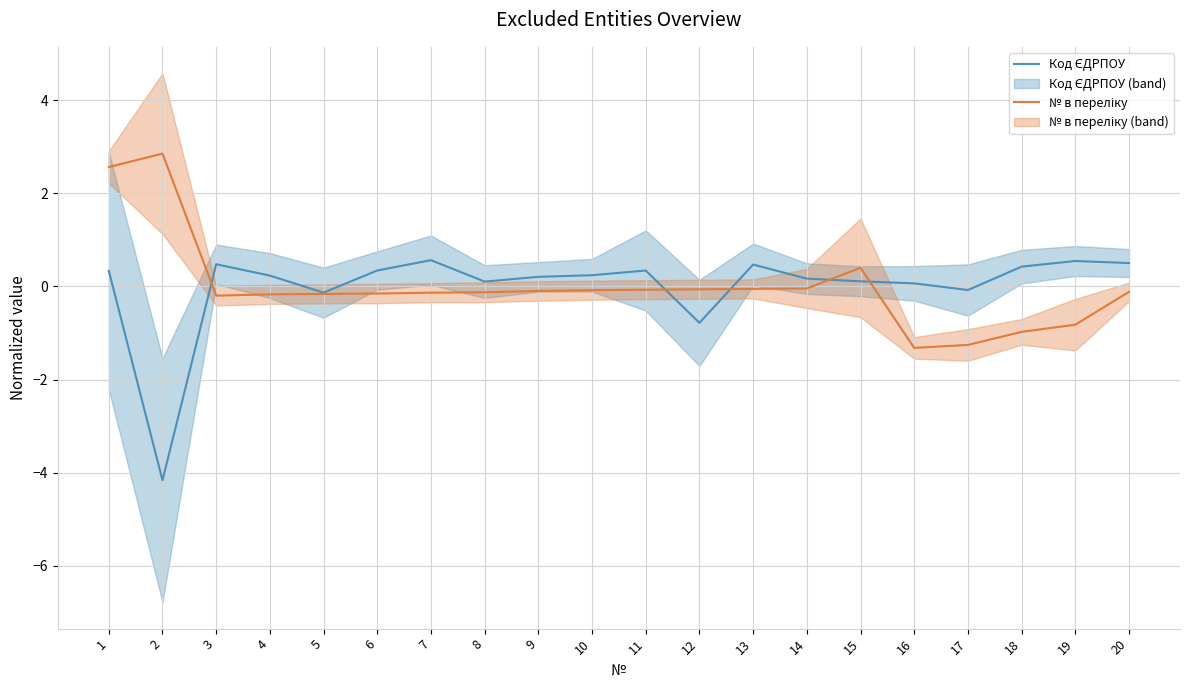

At which category does the chart reach its minimum across all series?

2